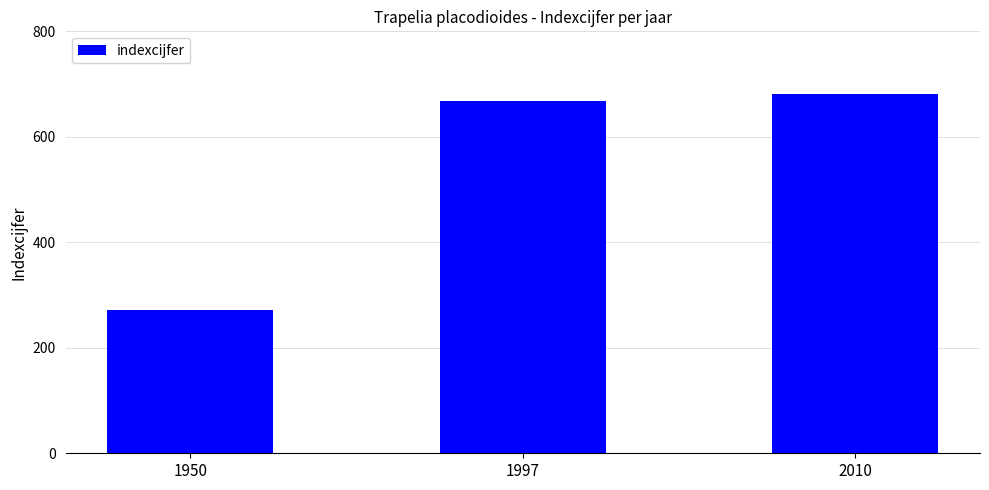

Is it true that the value at 1997 is 667?

True